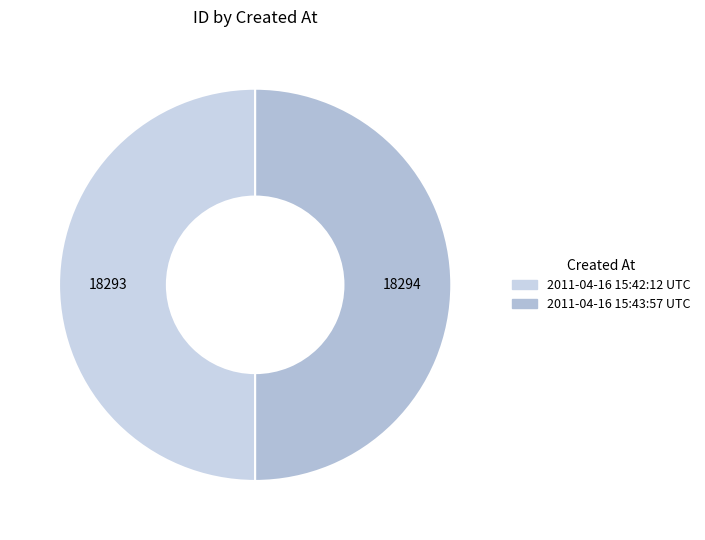

To the nearest percent, what portion does 2011-04-16 15:43:57 UTC represent?

50%